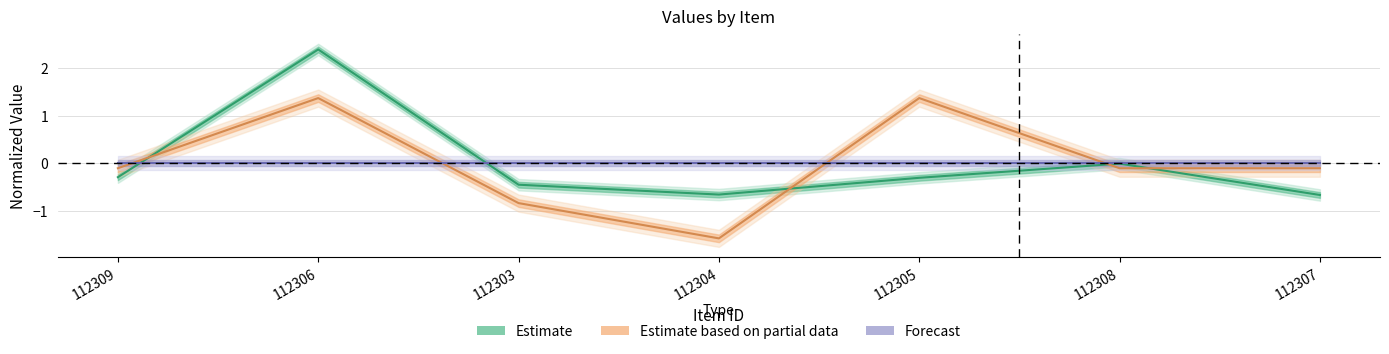

The col_3 series shows -0.2 at 112307. True or false?

False